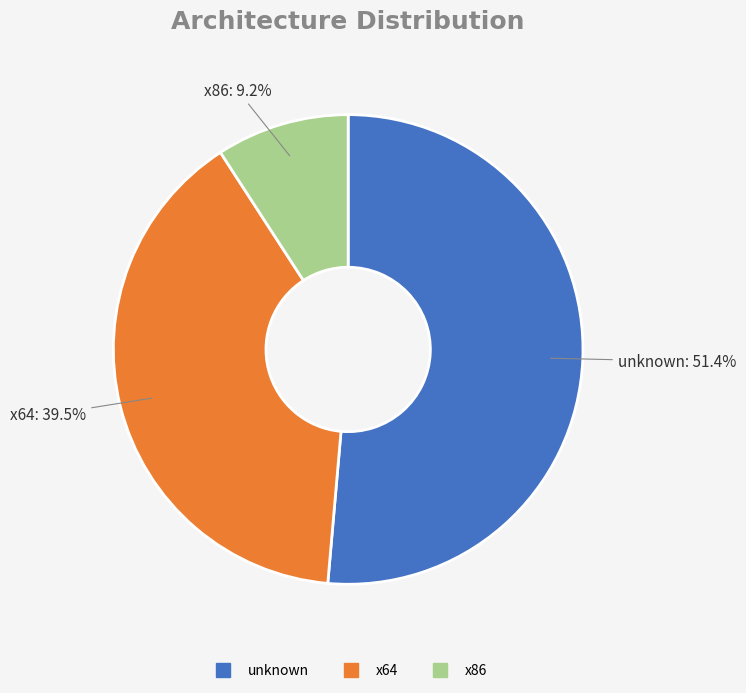

Is there any slice that represents more than half of the pie?

Yes